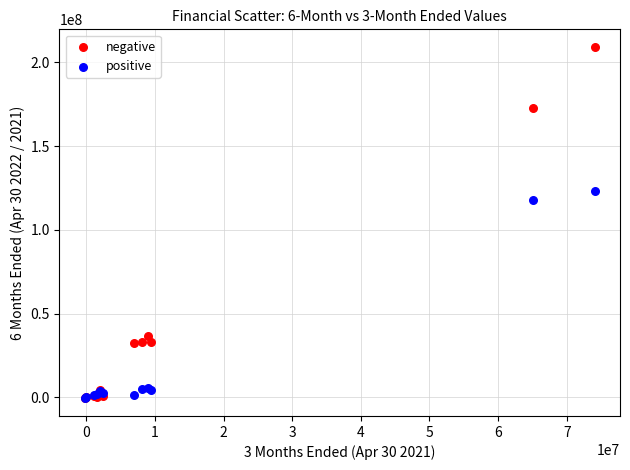

In the negative series, what Y value is closest to 104298936?

36581126